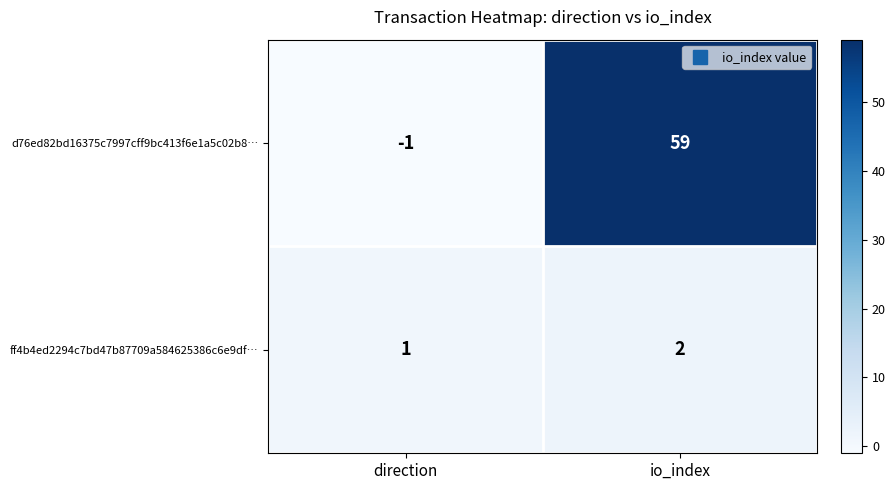

At which label does ff4b4ed2294c7bd47b87709a584625386c6e9df… reach its peak?

io_index